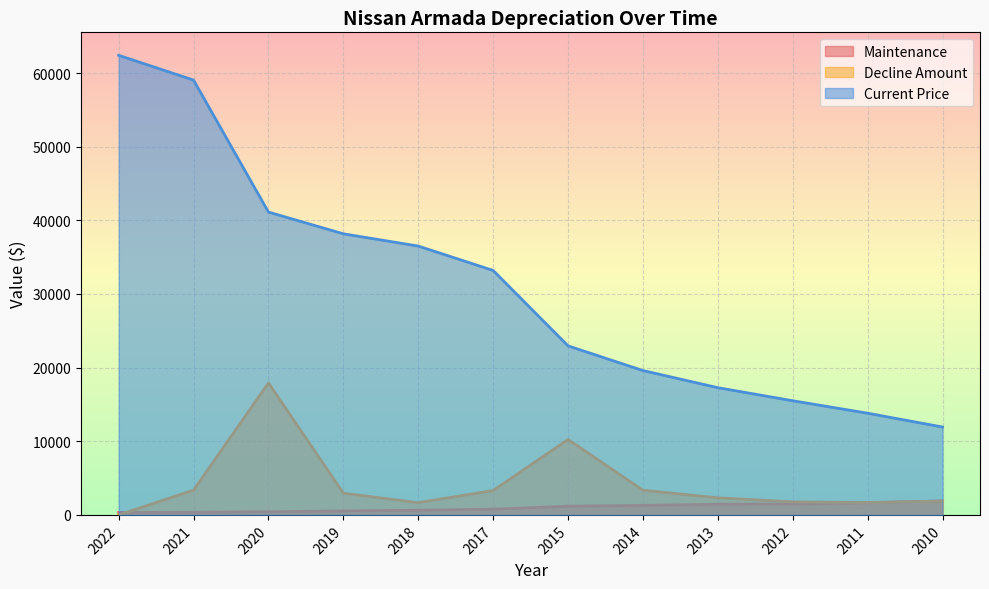

What is the average value of the Maintenance series?

999